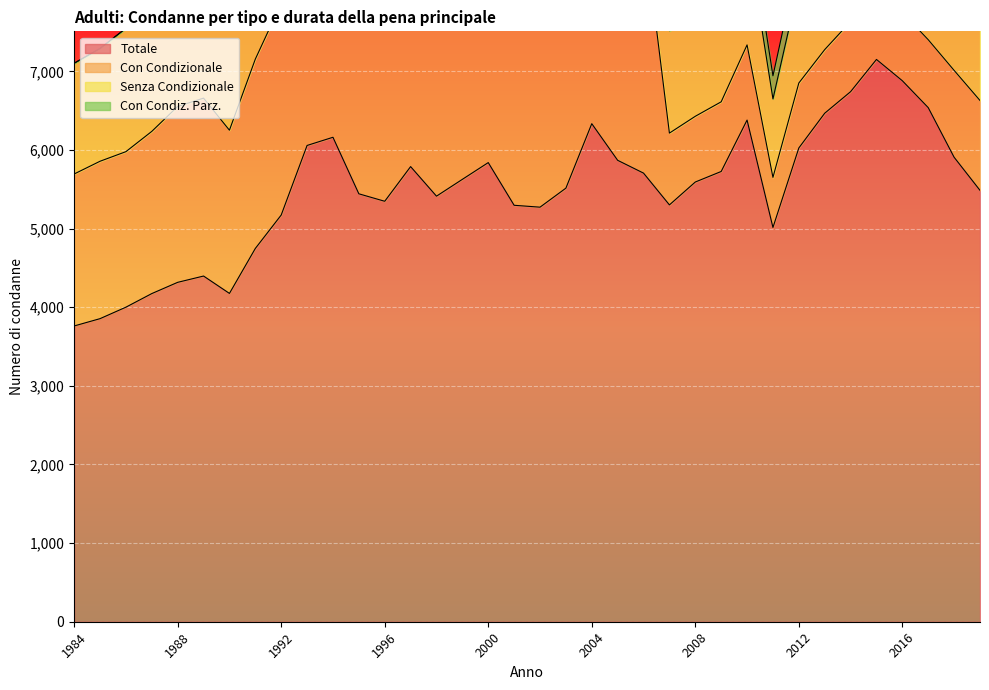

What is the sum of all Con Condizionale values?

74599